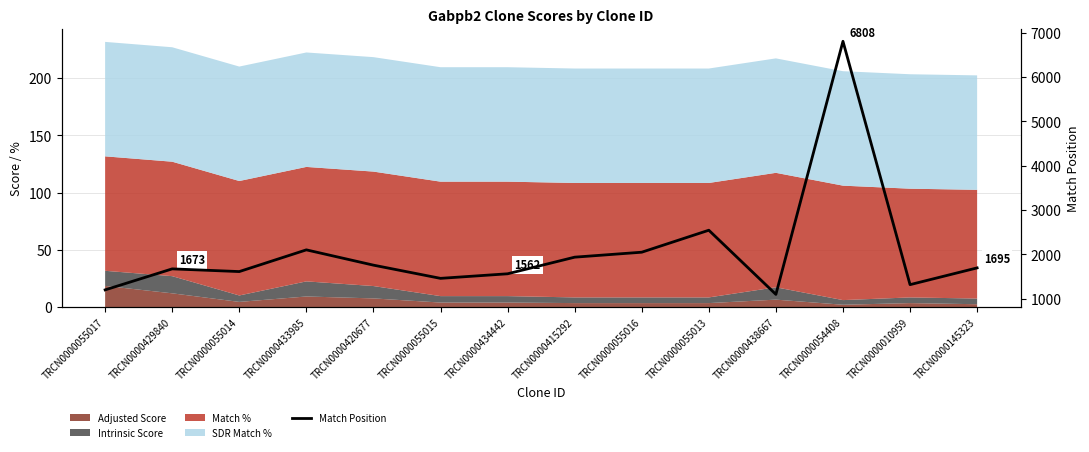

How many values exceed 1695?

6